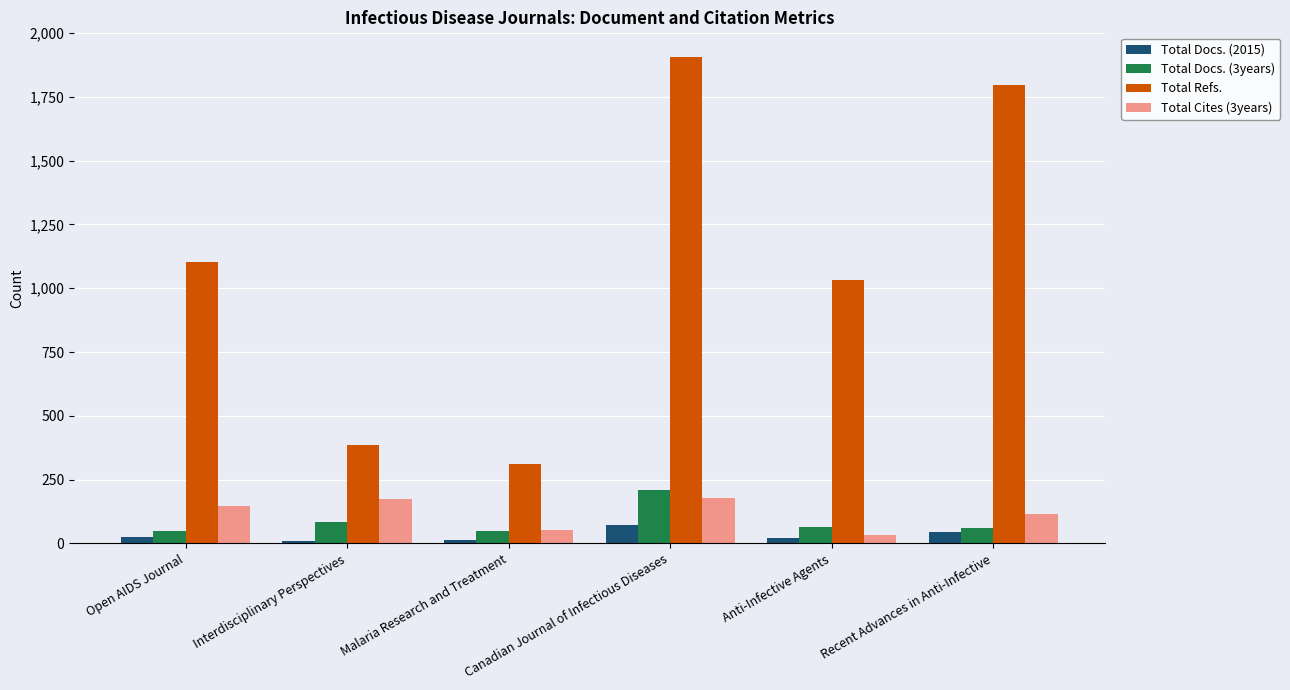

Which series has the widest spread of values?

Total Refs.